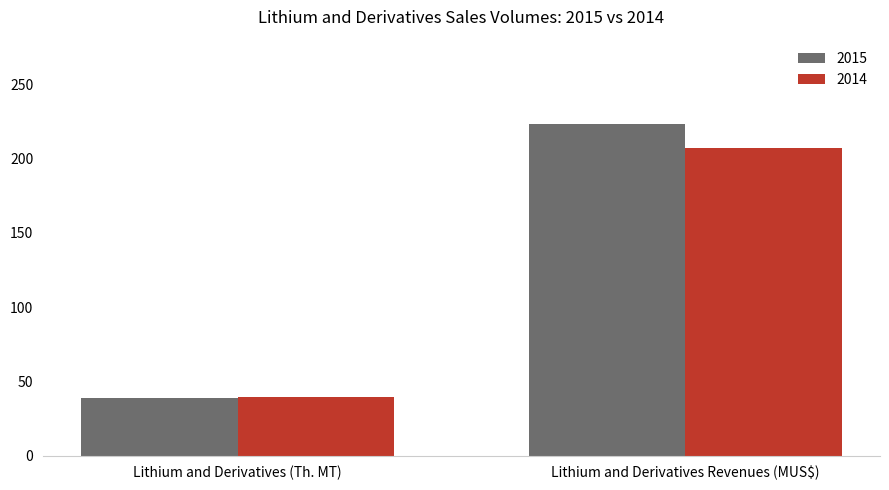

Which series has the largest total across all categories?

2015